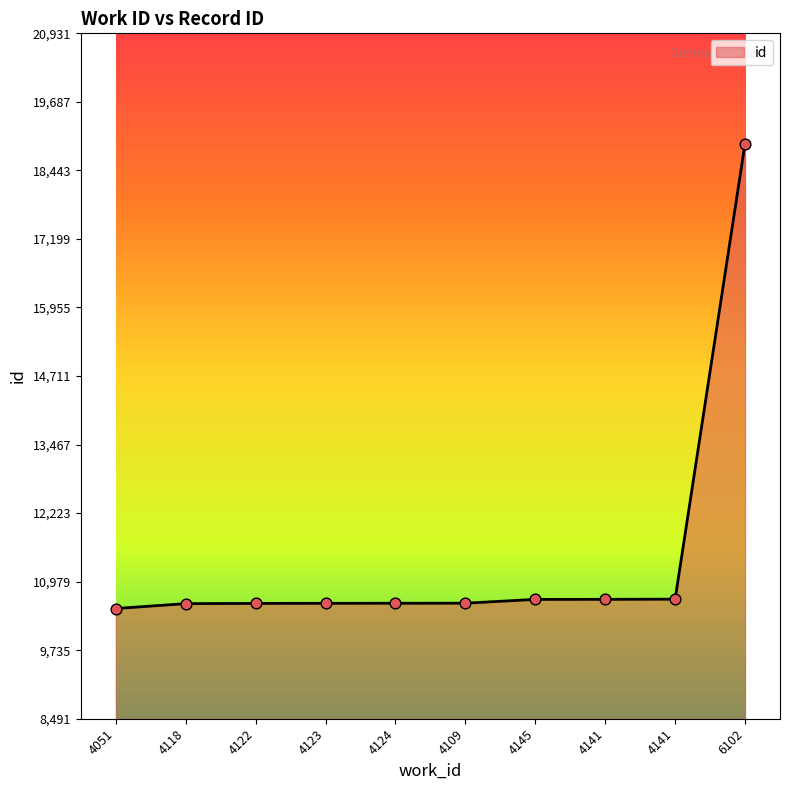

Which has a higher value, 4122 or 4051?

4122